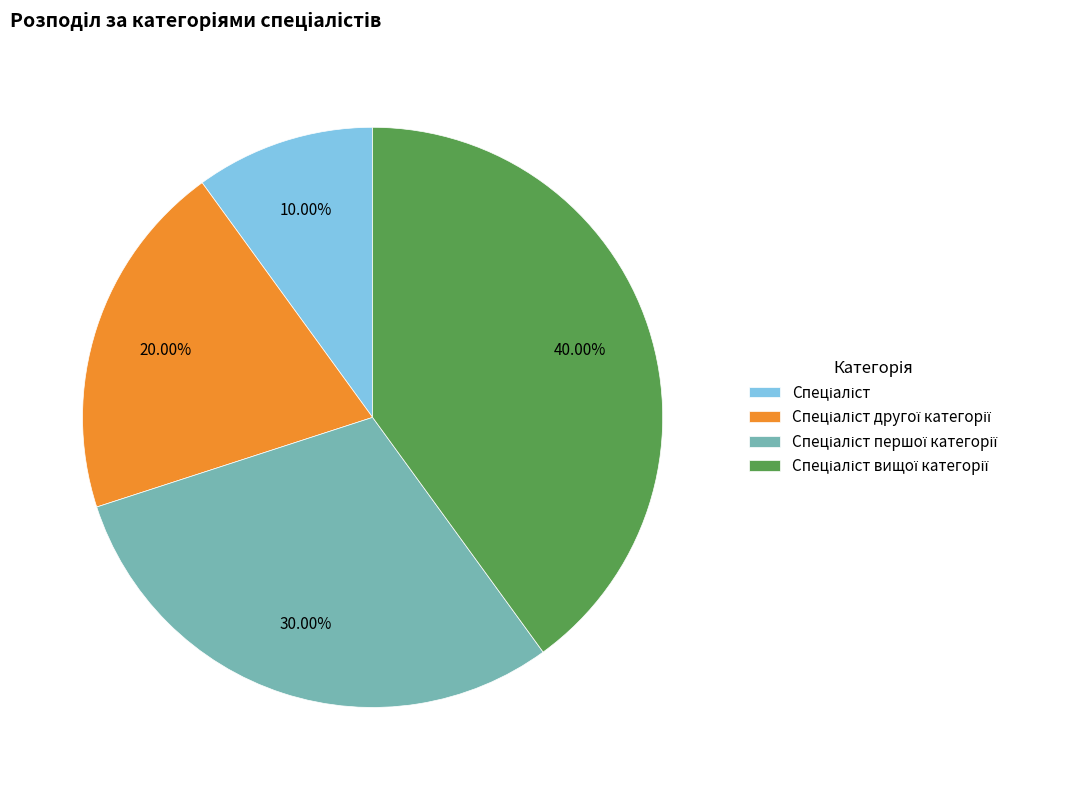

Does any single category account for the majority?

No